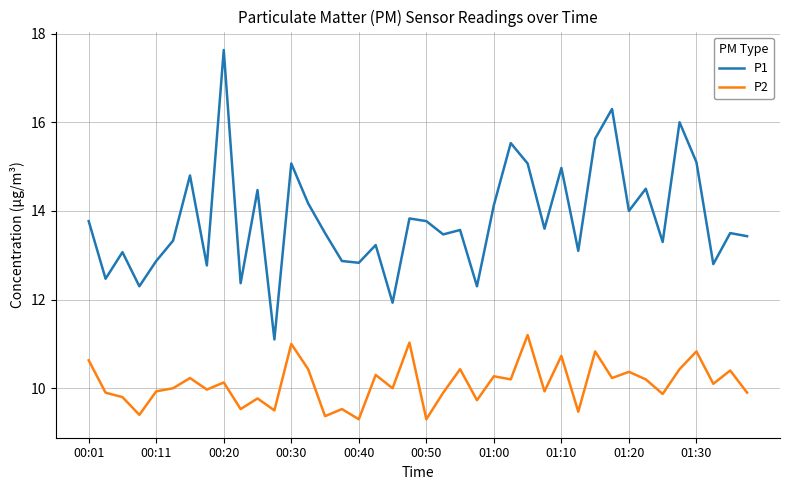

Which series has the largest total across all categories?

P1